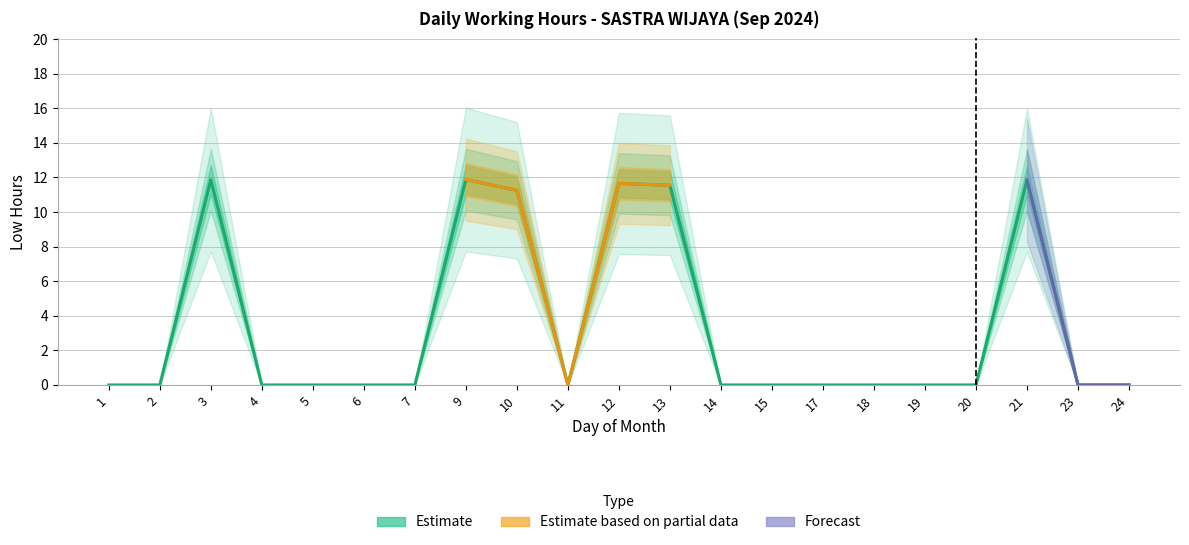

True or false: the data has more than 2 interior local peaks.

True